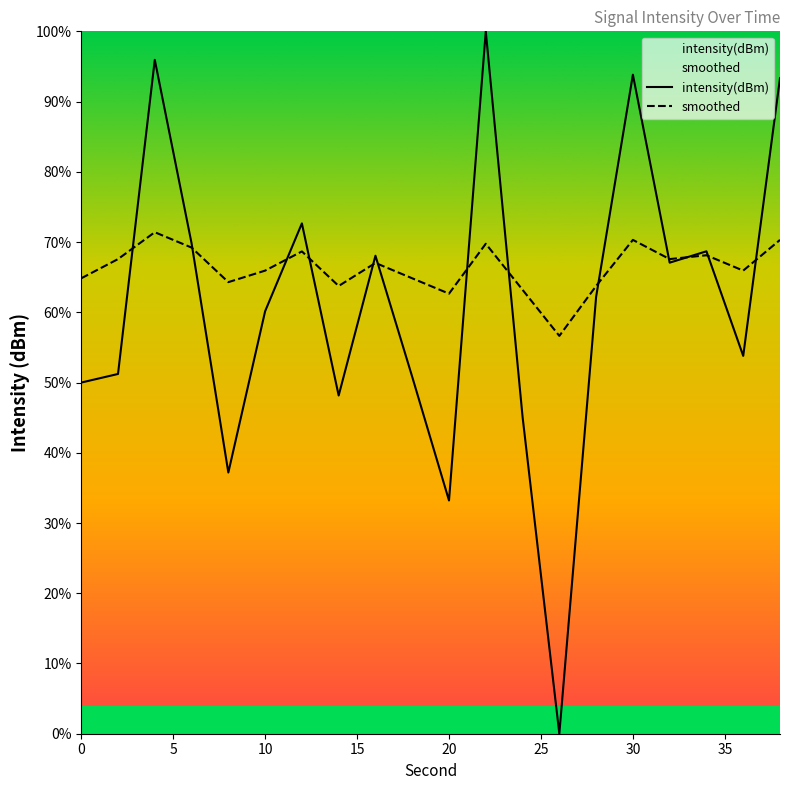

Reading right to left, extract all data points from this chart.

intensity(dBm): 93.3	53.8	68.7	67.1	93.8	62.2	0.0	45.1	100.0	33.2	50.8	68.1	48.2	72.7	60.1	37.2	69.8	95.9	51.2	50.0
smoothed: 70.3	65.9	68.1	67.6	70.3	63.7	56.6	63.2	69.8	62.7	64.8	67.0	63.7	68.7	65.9	64.3	69.2	71.4	67.6	64.8